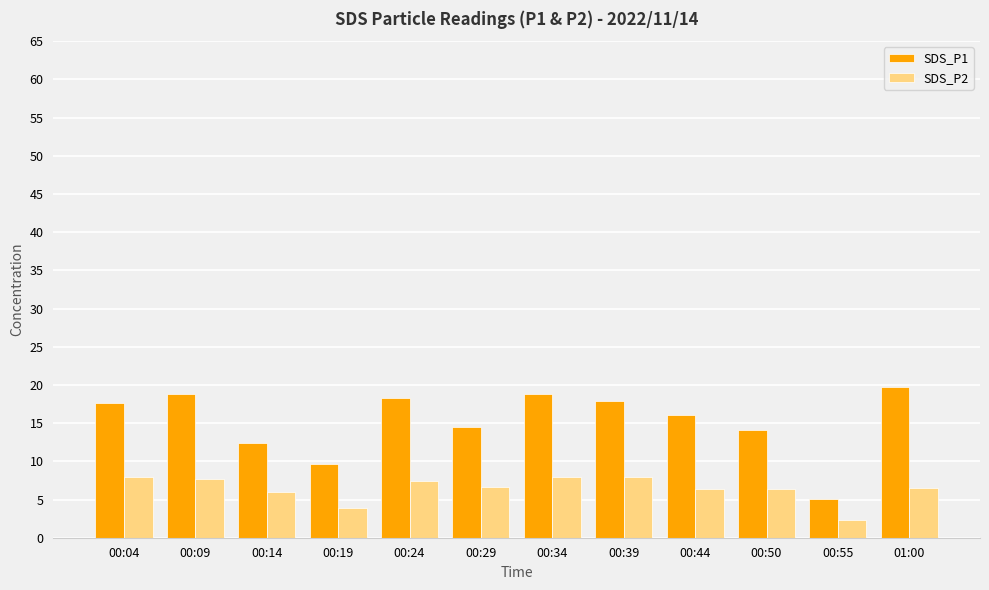

Which category has the lowest value in the SDS_P1 series?

00:55